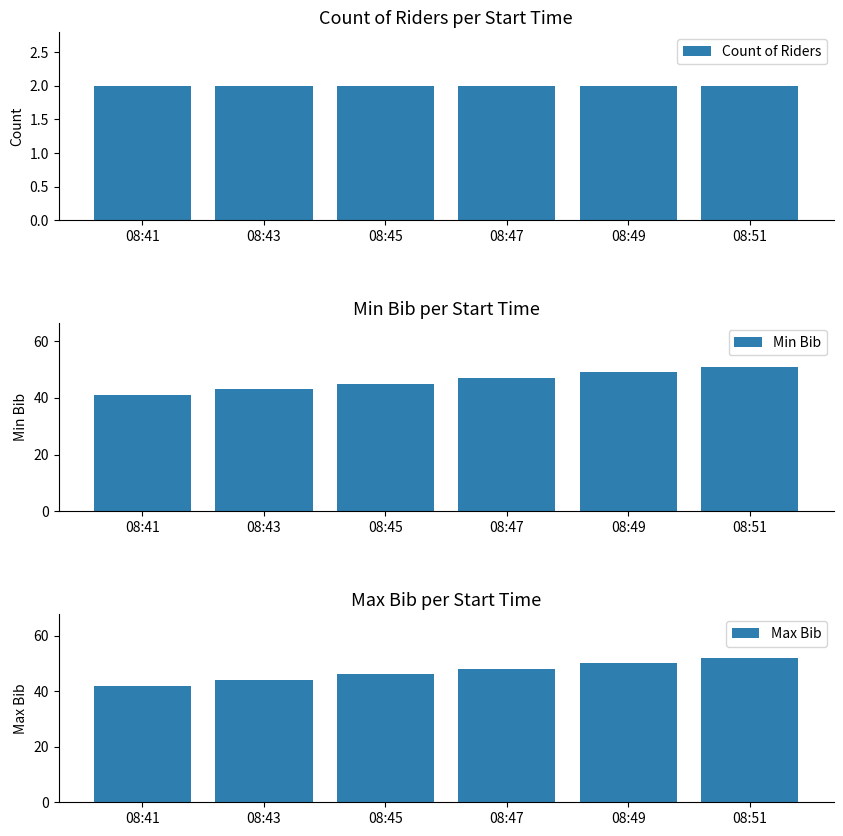

Between 08:51 and 08:47, which is larger?

08:51